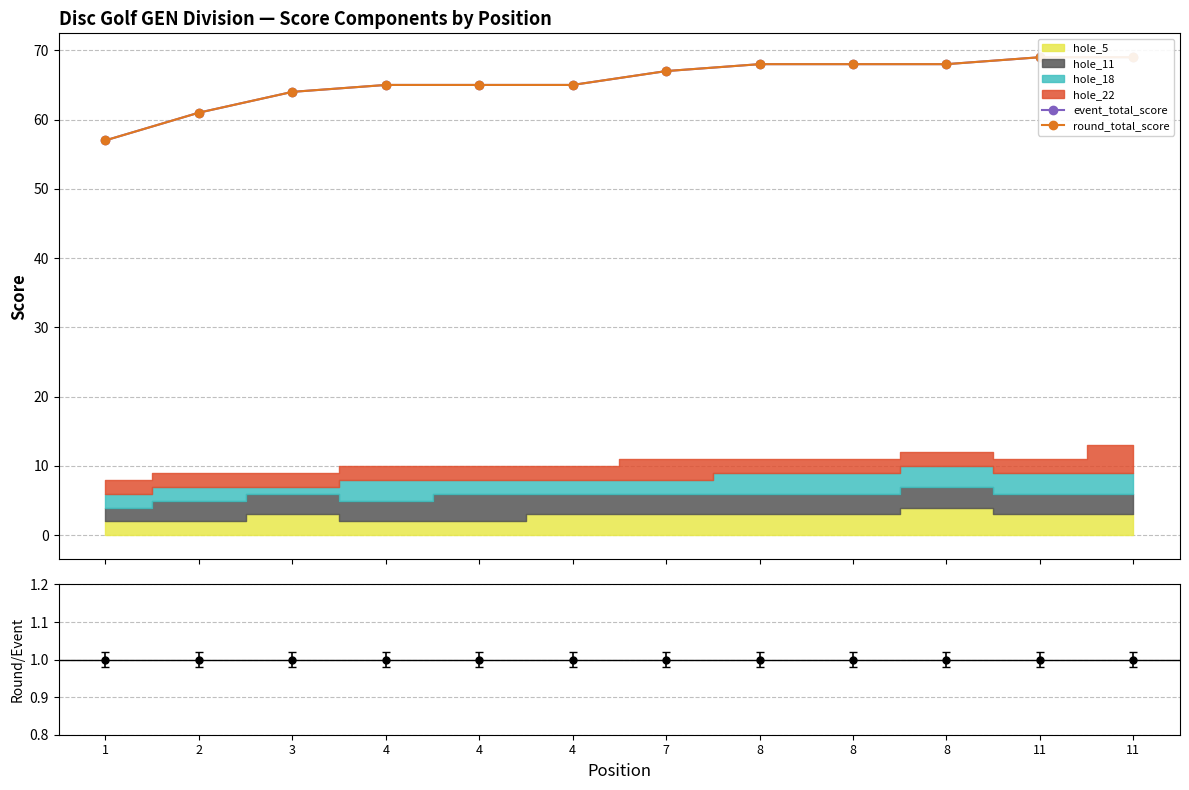

List the labels in order of round_total_score value, smallest first.

1, 2, 3, 4, 4, 4, 7, 8, 8, 8, 11, 11